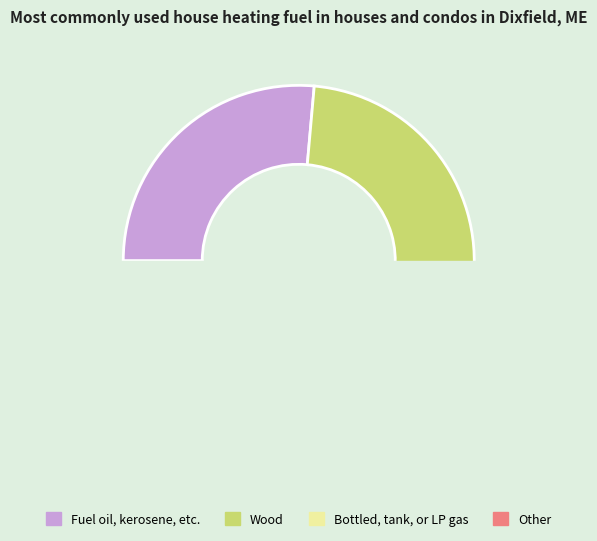

Is there a majority slice in this chart?

No